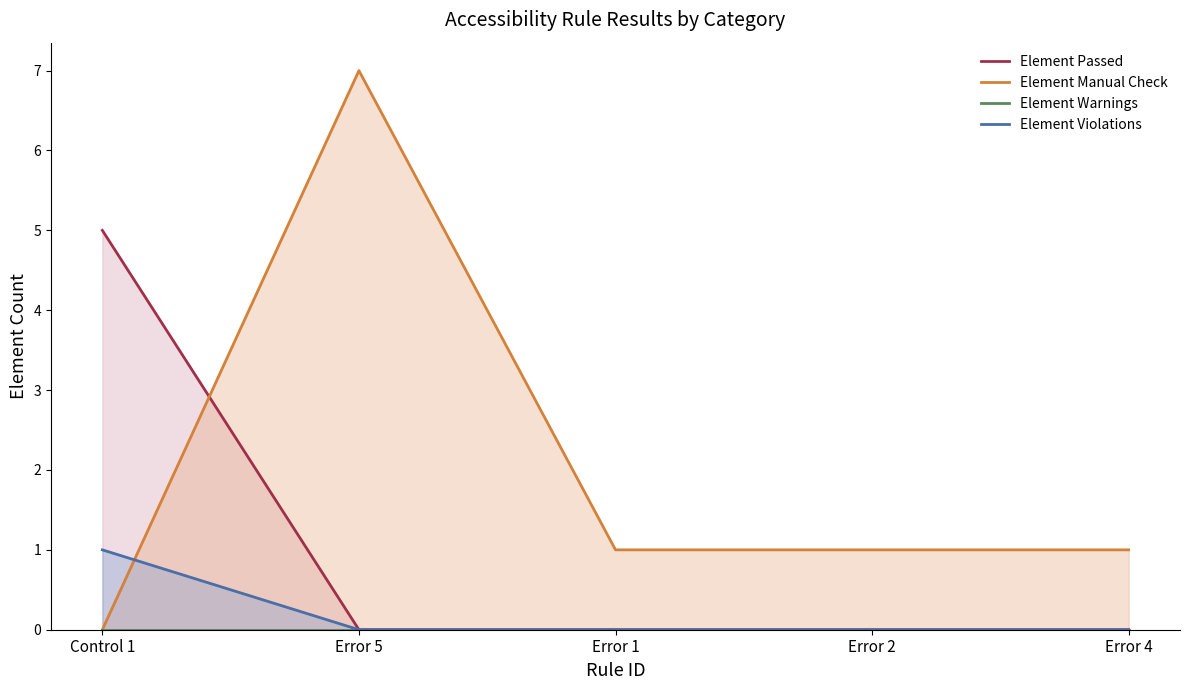

The value of Element Manual Check at Error 2 is 1. True or false?

True